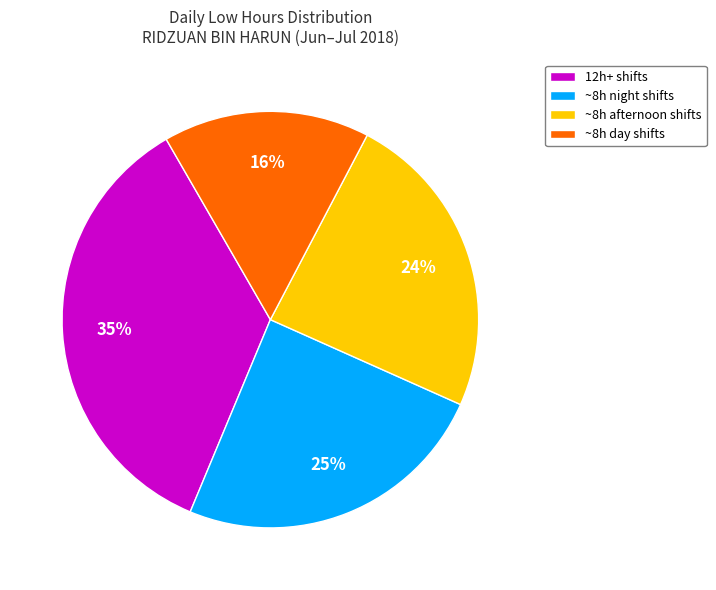

The 12h+ shifts slice represents 29% of the pie. True or false?

False